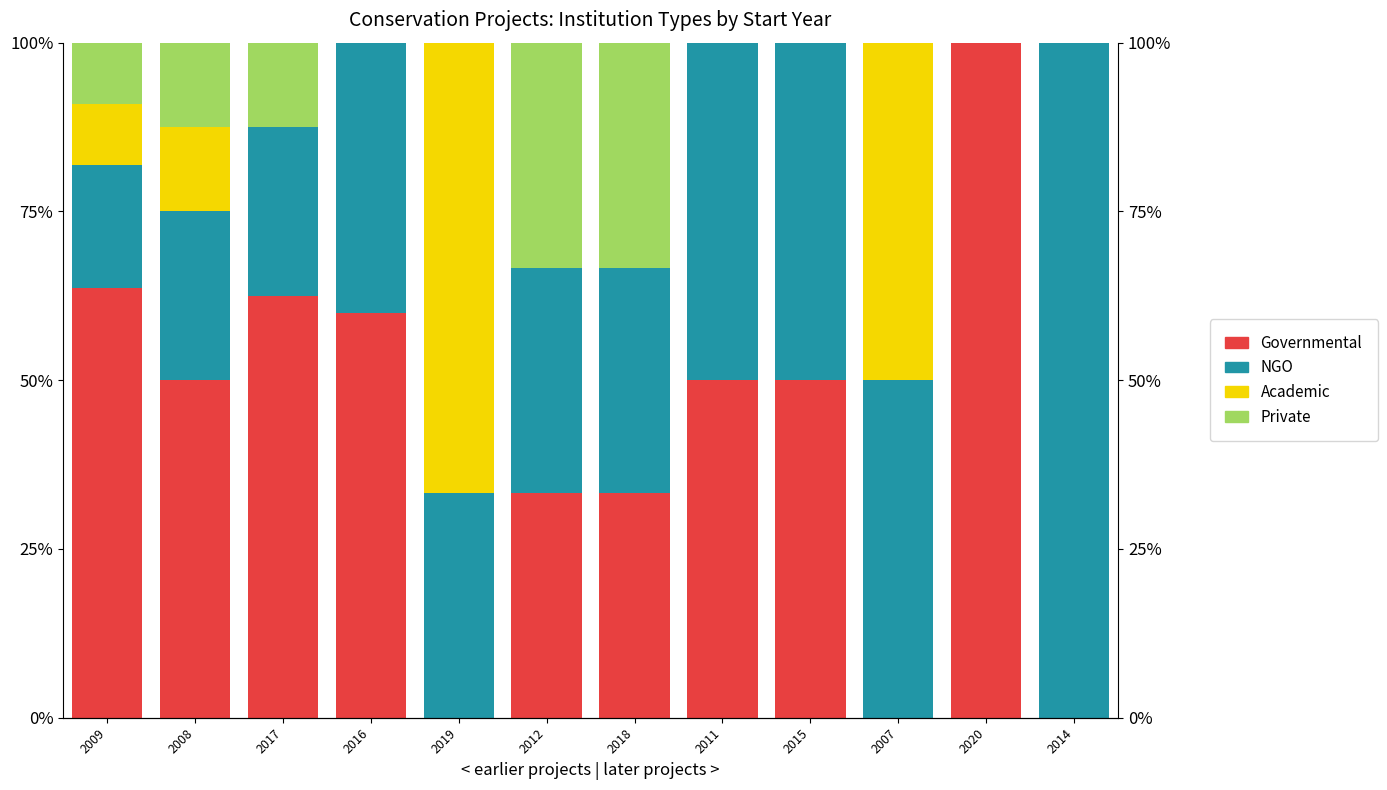

How many bars are there in total?

48